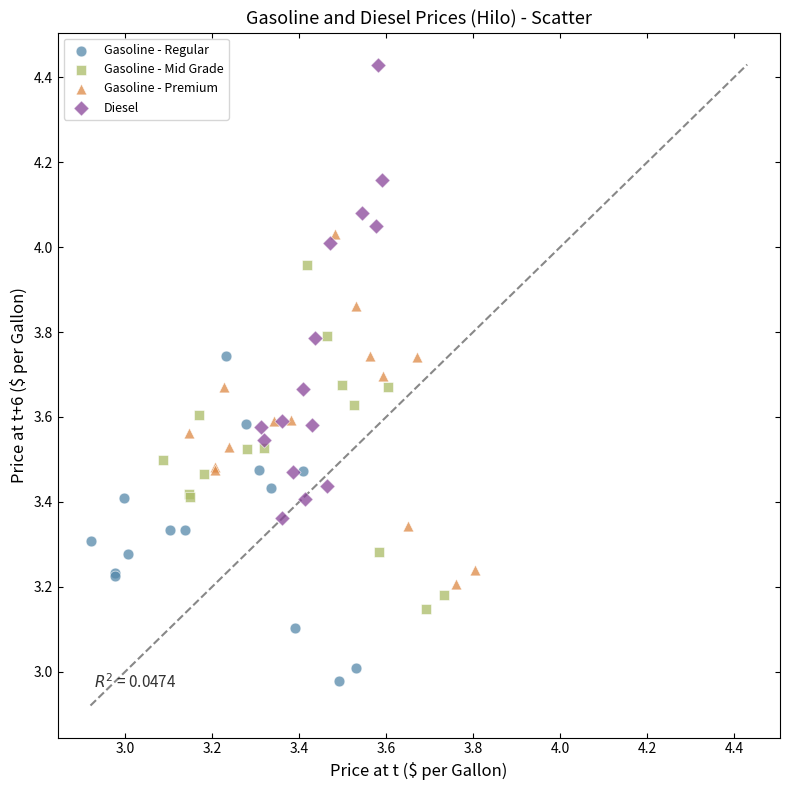

What are all the series names shown in the legend?

Gasoline - Regular, Gasoline - Mid Grade, Gasoline - Premium, Diesel